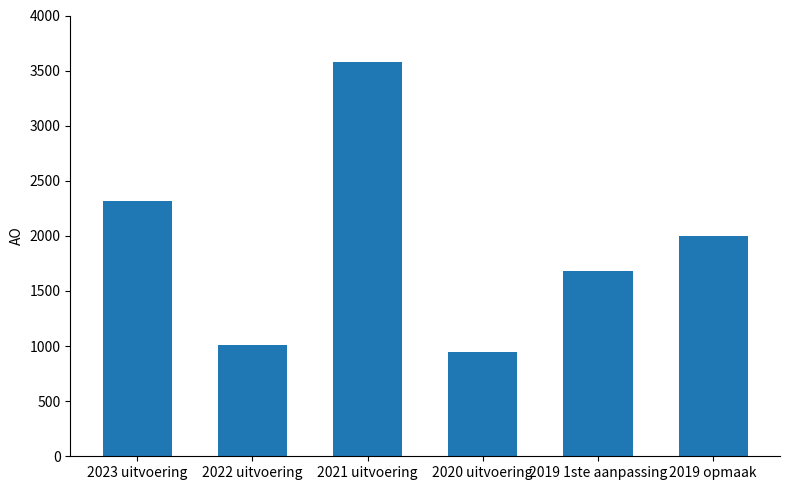

What is the label of the 5th bar from the right?

2022 uitvoering